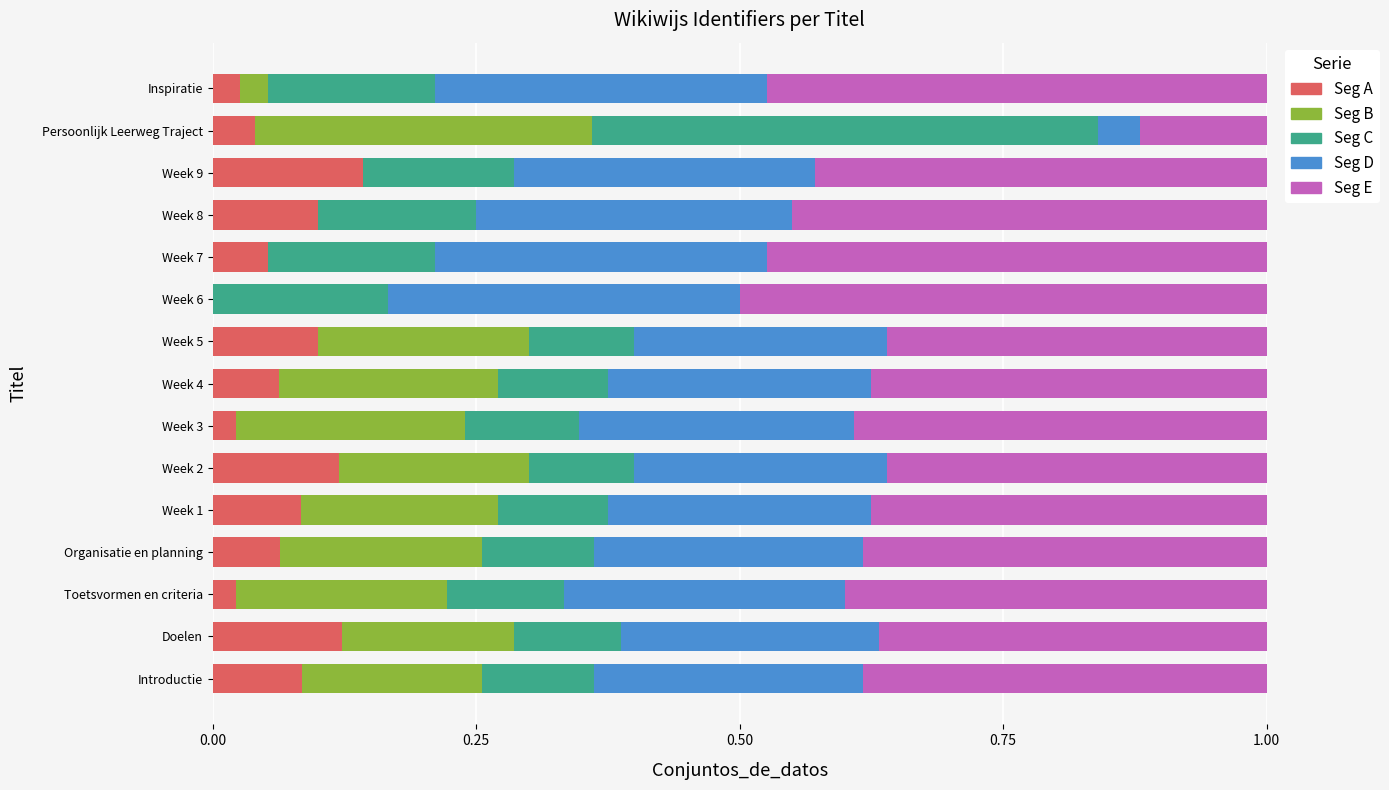

What is the total value across all series at Week 6?

1.0